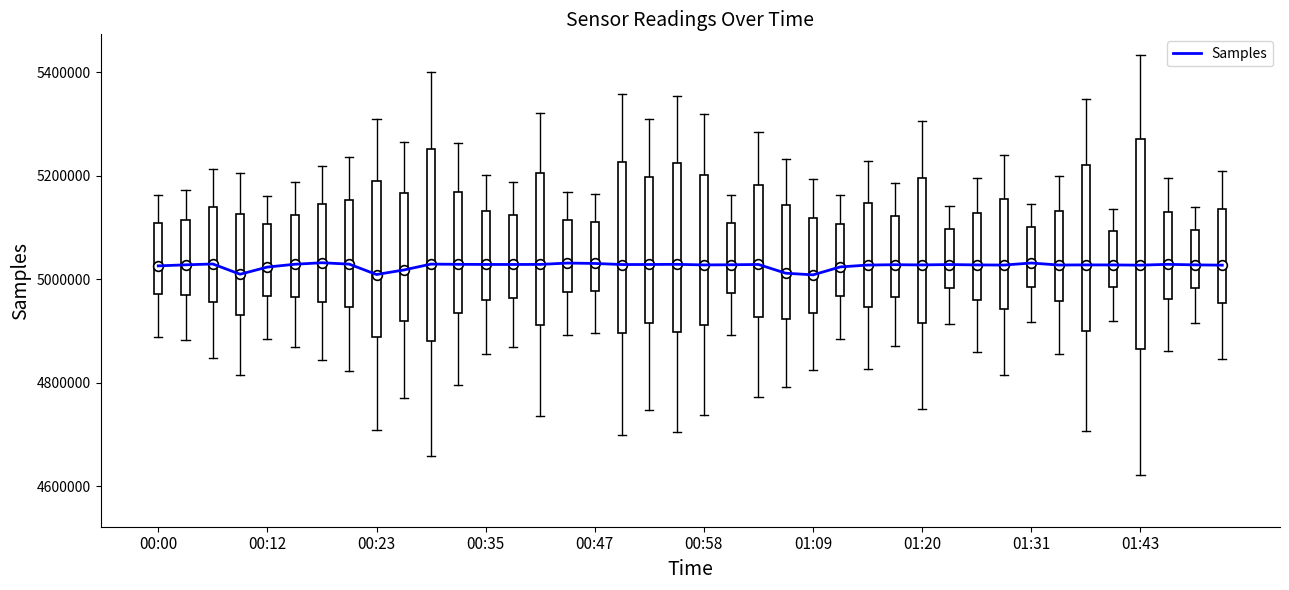

What is the maximum value shown in the chart?

5032102